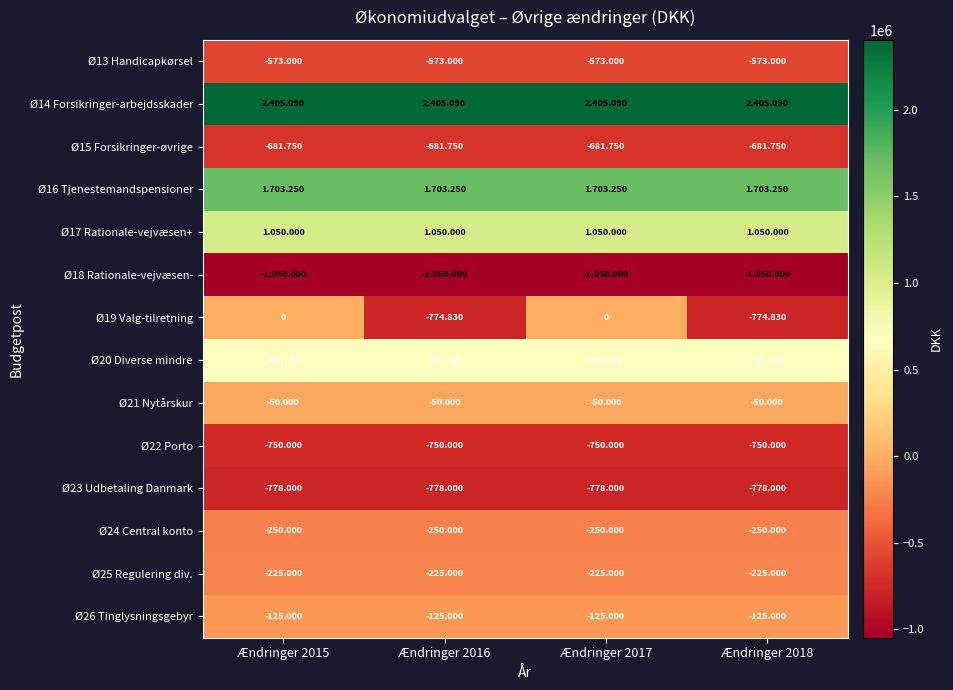

At how many categories does at least one series exceed 577621?

4